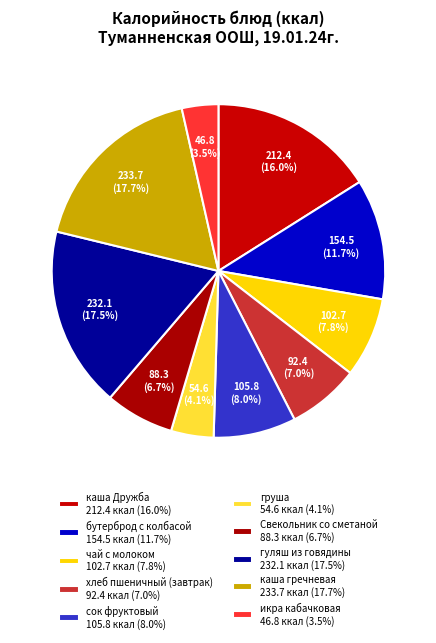

Which has a higher value, гуляш из говядины or икра кабачковая?

гуляш из говядины